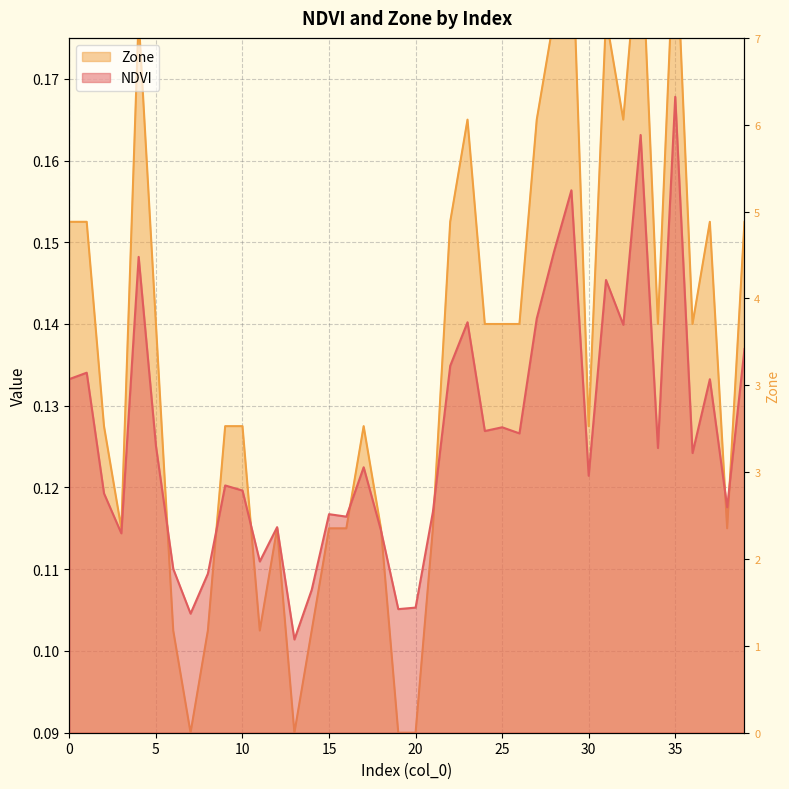

List the series in order of their peak value, lowest first.

NDVI, Zone